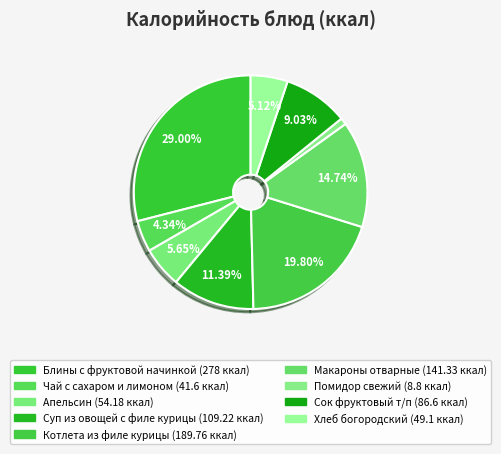

Is it true that Сок фруктовый т/п is 9% of the pie?

True